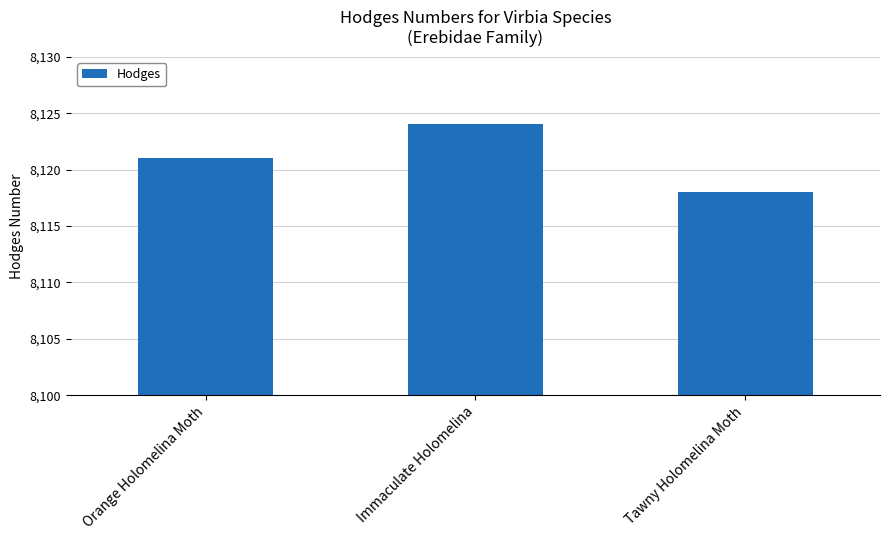

List the labels in order of value, smallest first.

Tawny Holomelina Moth, Orange Holomelina Moth, Immaculate Holomelina